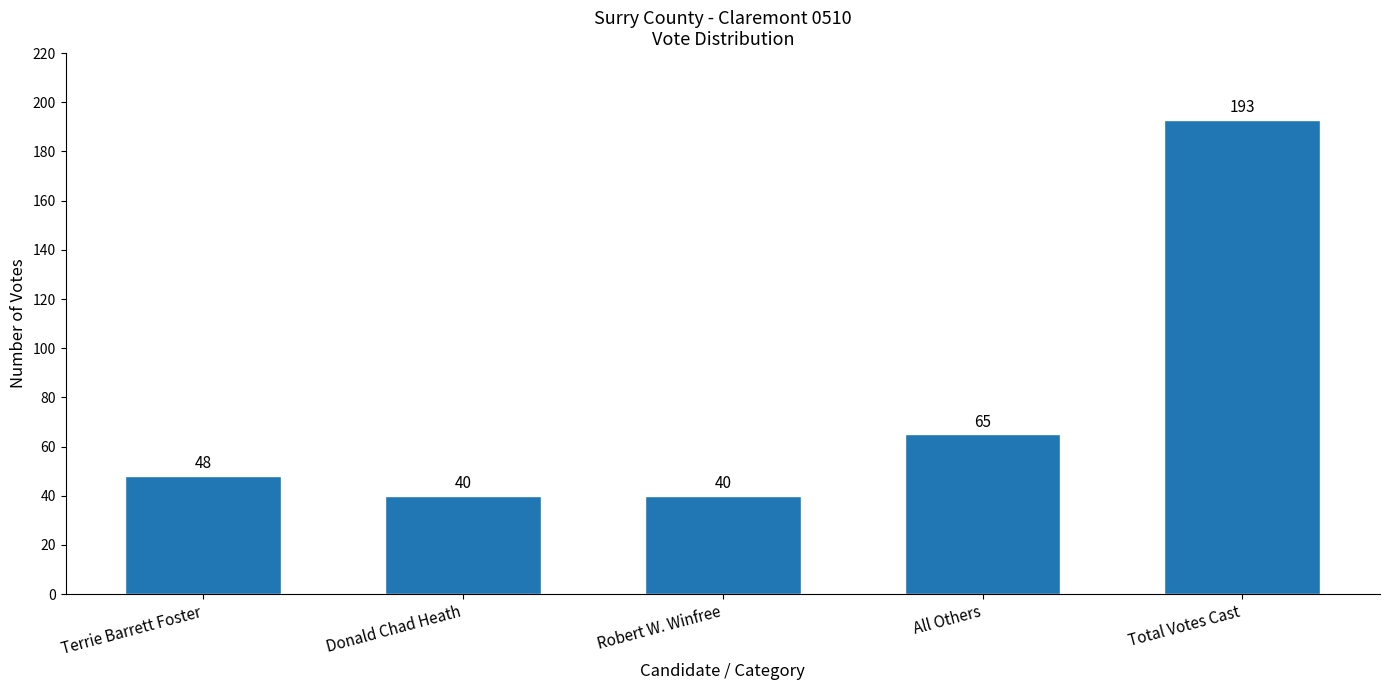

True or false: the data shows 25 at All Others.

False